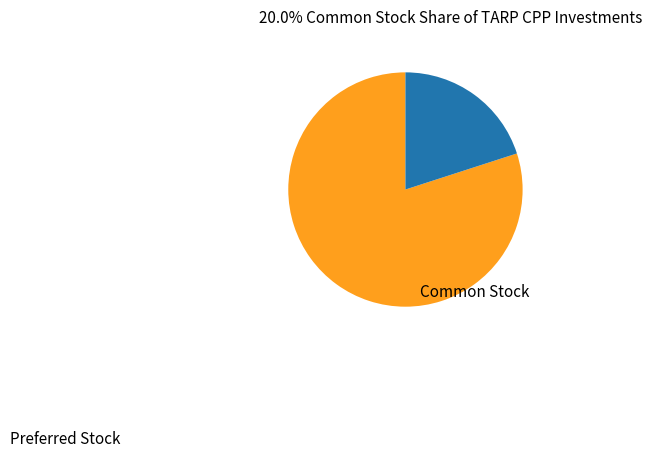

Is it true that Preferred Stock is 80% of the pie?

True